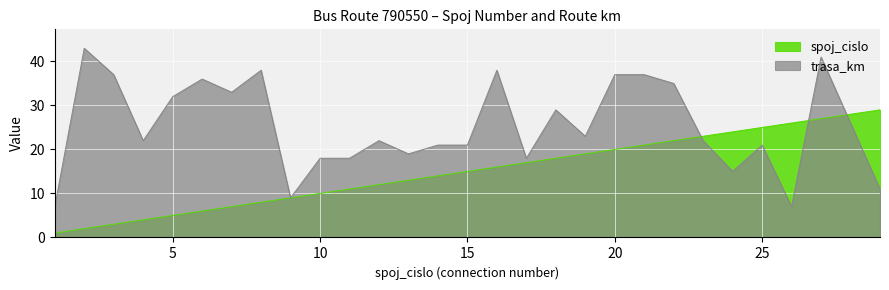

Is the value of spoj_cislo at 16 greater than the value of trasa_km at 12?

No